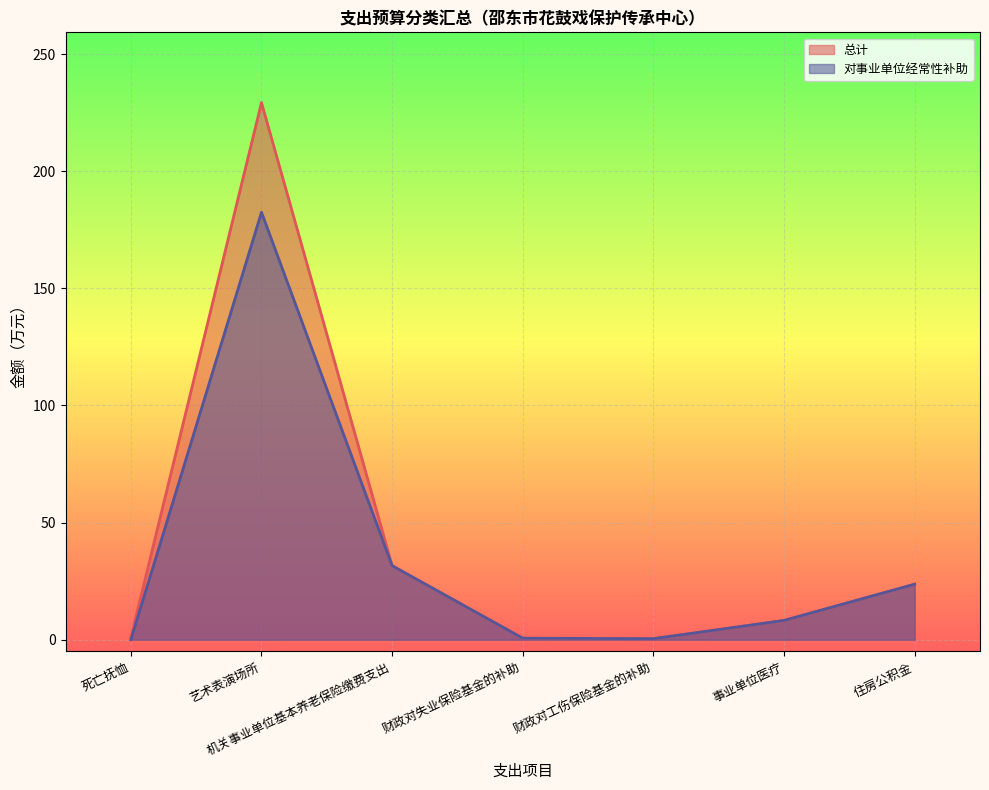

True or false: 总计 and 对事业单位经常性补助 cross at least once.

False